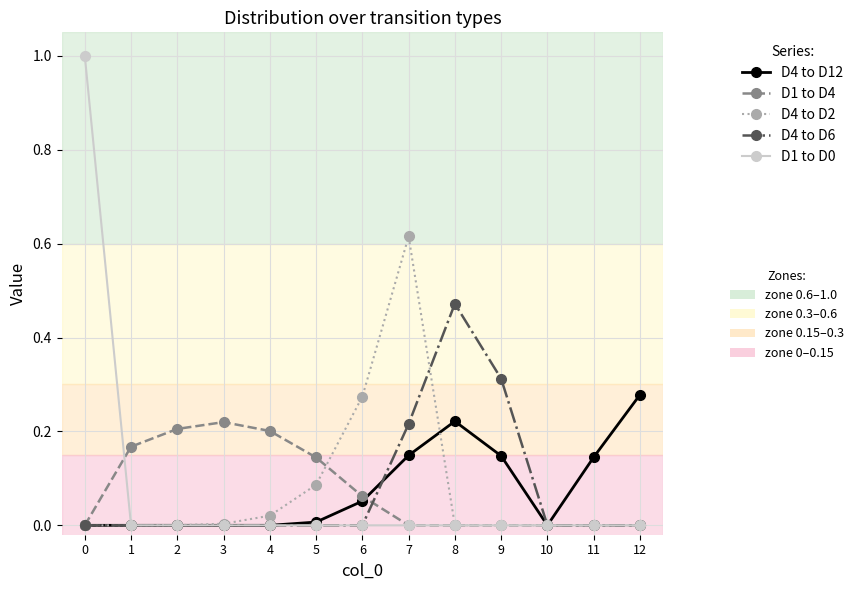

How many series are shown in this chart?

5